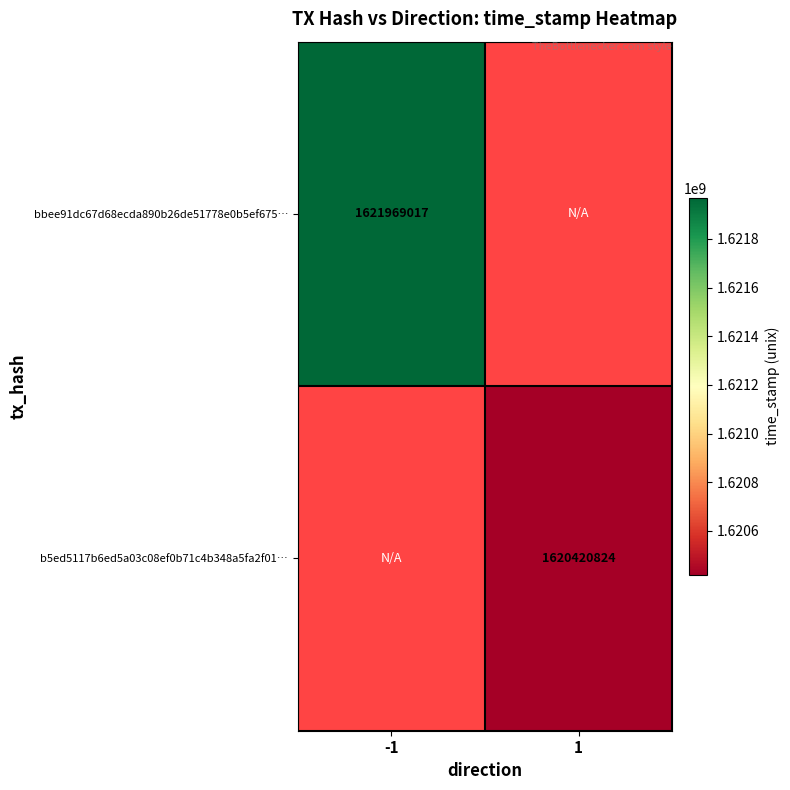

Is the value of bbee91dc67d68ecda890b26de51778e0b5ef675… at -1 greater than the value of b5ed5117b6ed5a03c08ef0b71c4b348a5fa2f01… at 1?

Yes